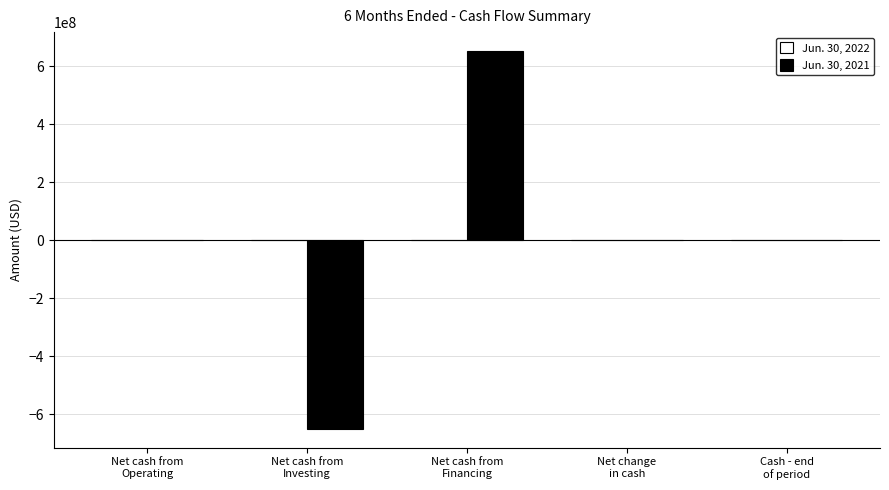

How many data points does each series have?

5